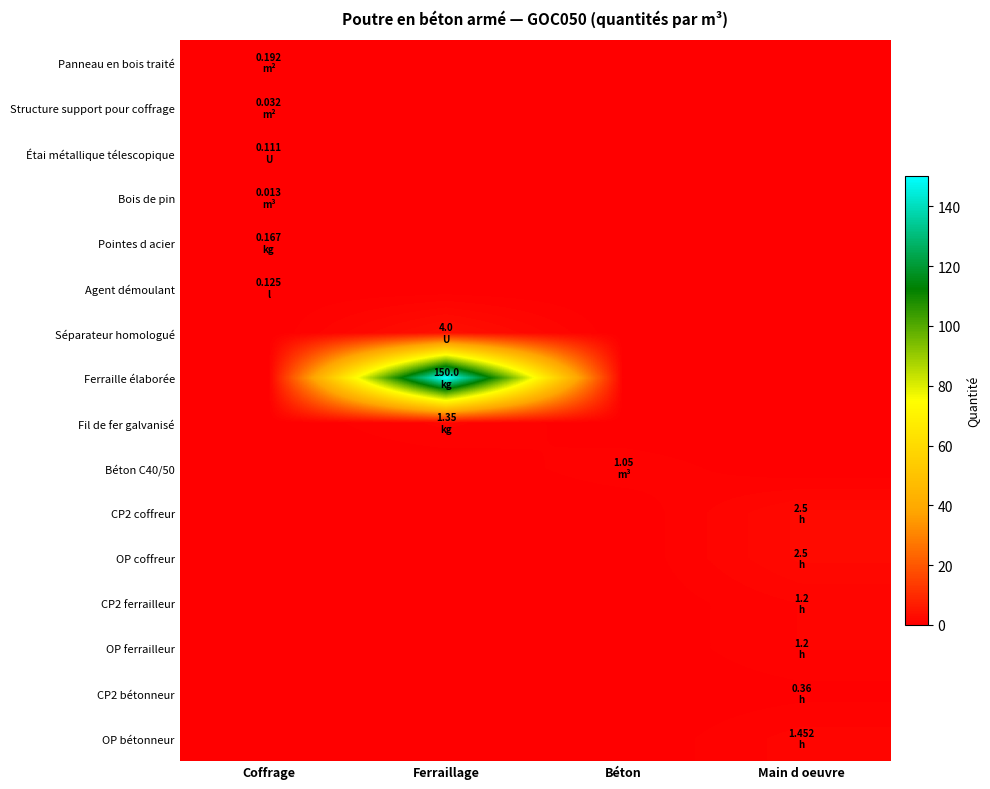

Count the number of categories in the chart.

4